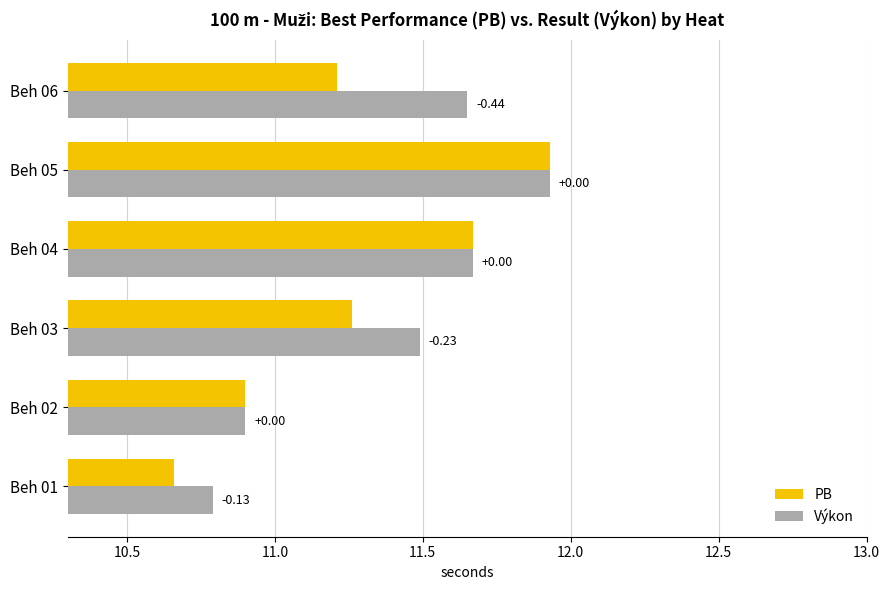

How many data points does each series have?

6